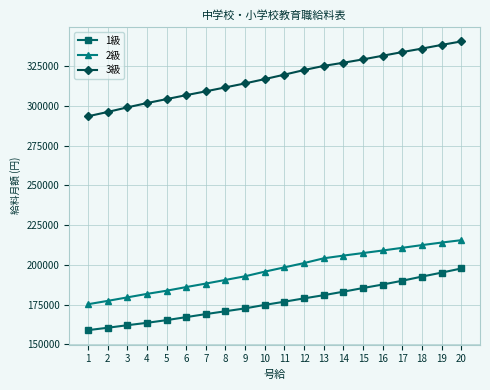

How many values in the 3級 series are below 319700?

10